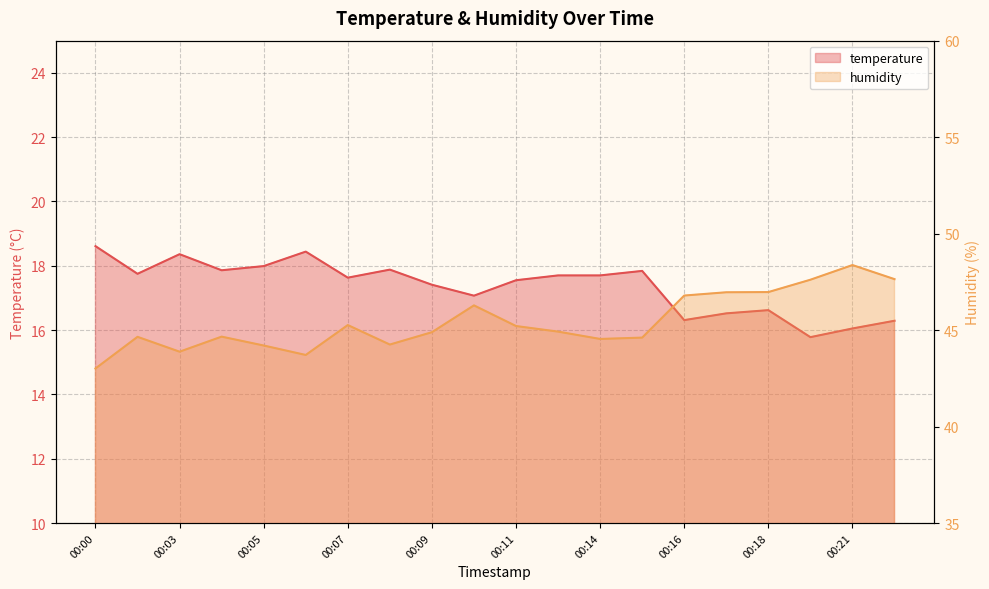

Which series has the largest total across all categories?

humidity